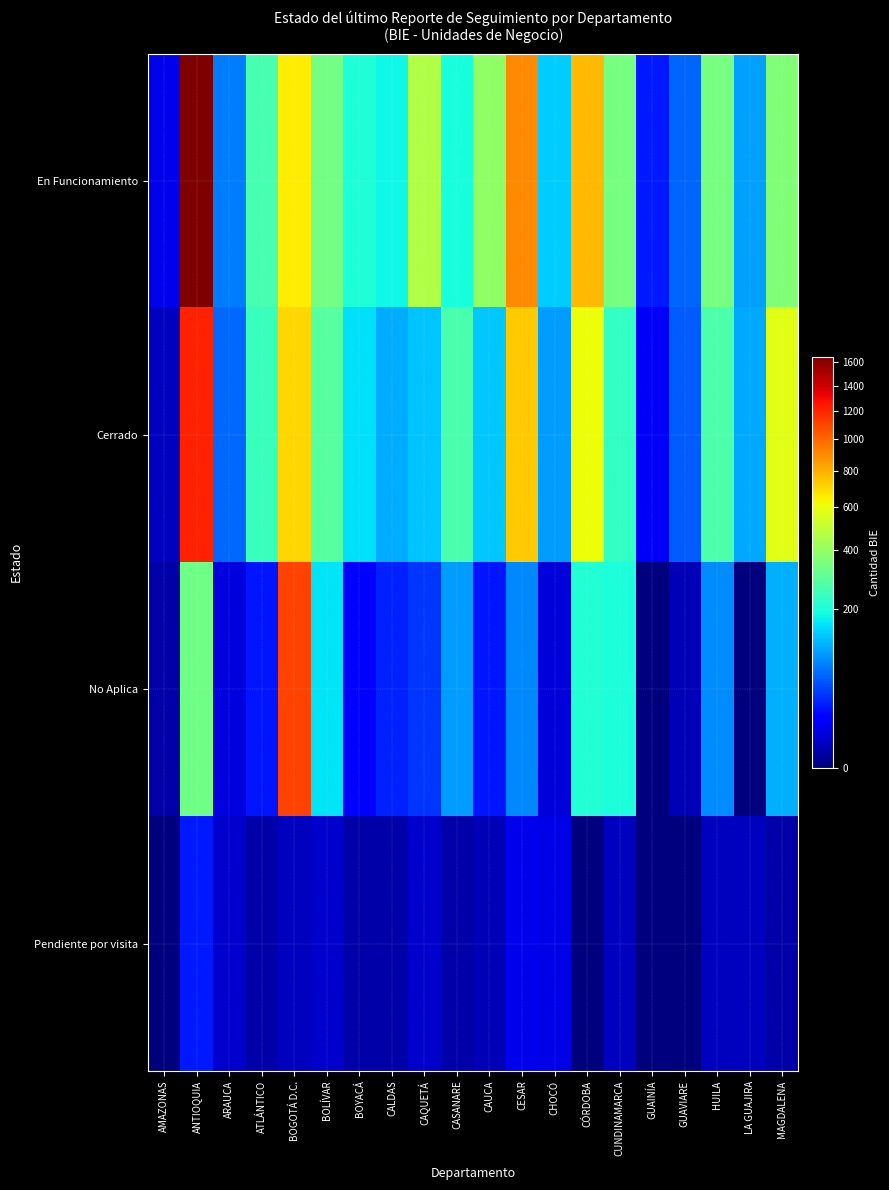

What is the total value across all series at CASANARE?

558